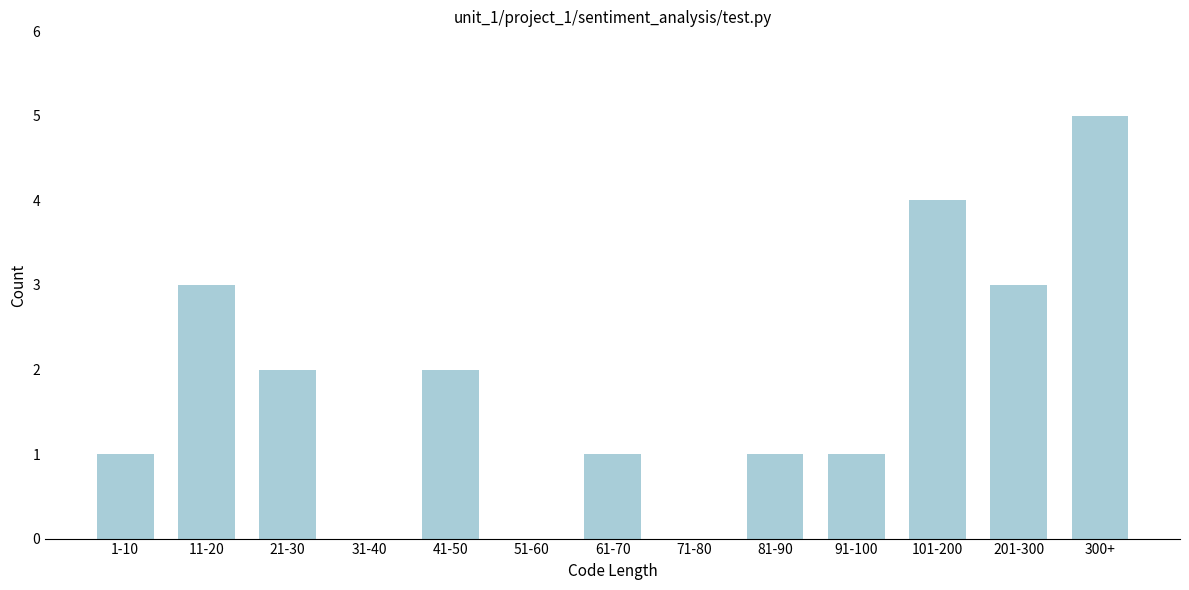

Reading left to right, transcribe all the data shown in this chart.

1-10=1	11-20=3	21-30=2	31-40=0	41-50=2	51-60=0	61-70=1	71-80=0	81-90=1	91-100=1	101-200=4	201-300=3	300+=5